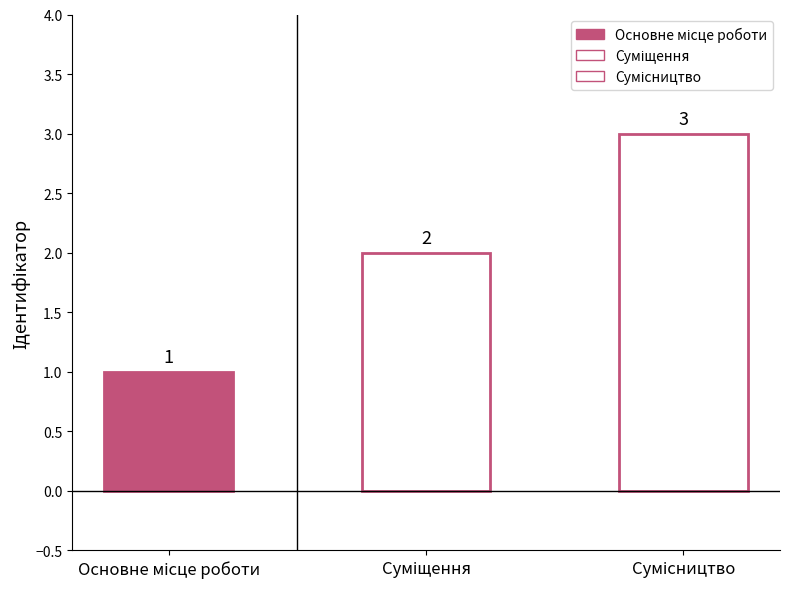

What is the approximate value at Сумісництво?

3